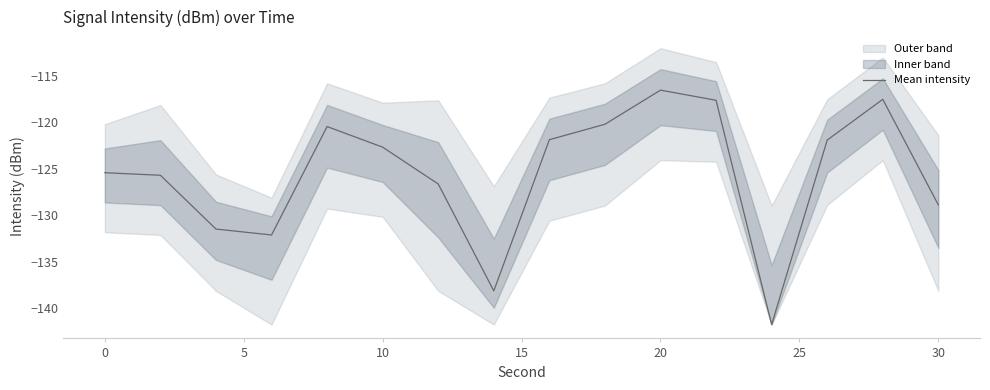

At which label does Mean intensity reach its peak?

20